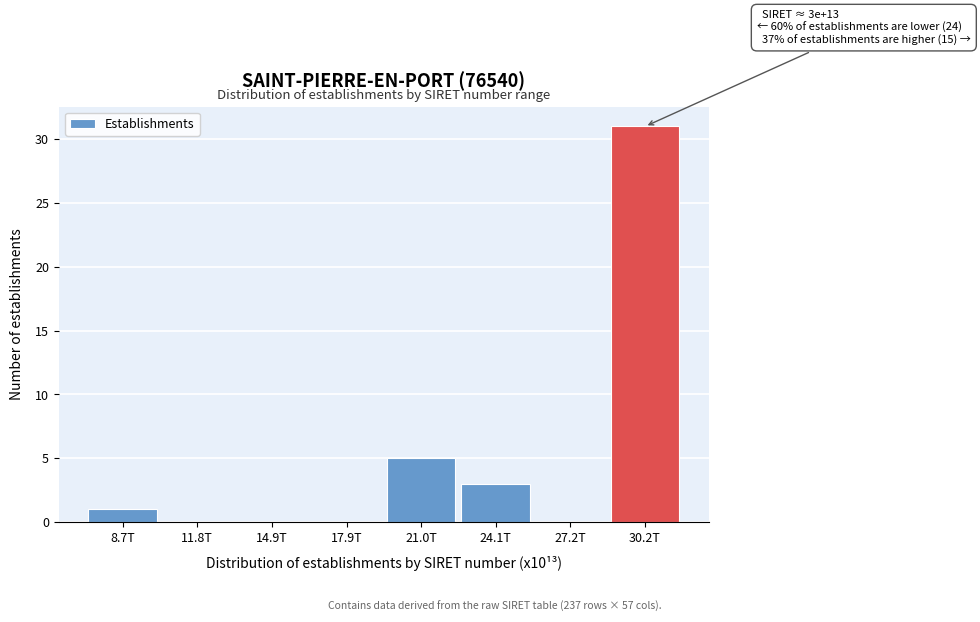

Is it true that the value at 24.1T is 4?

False